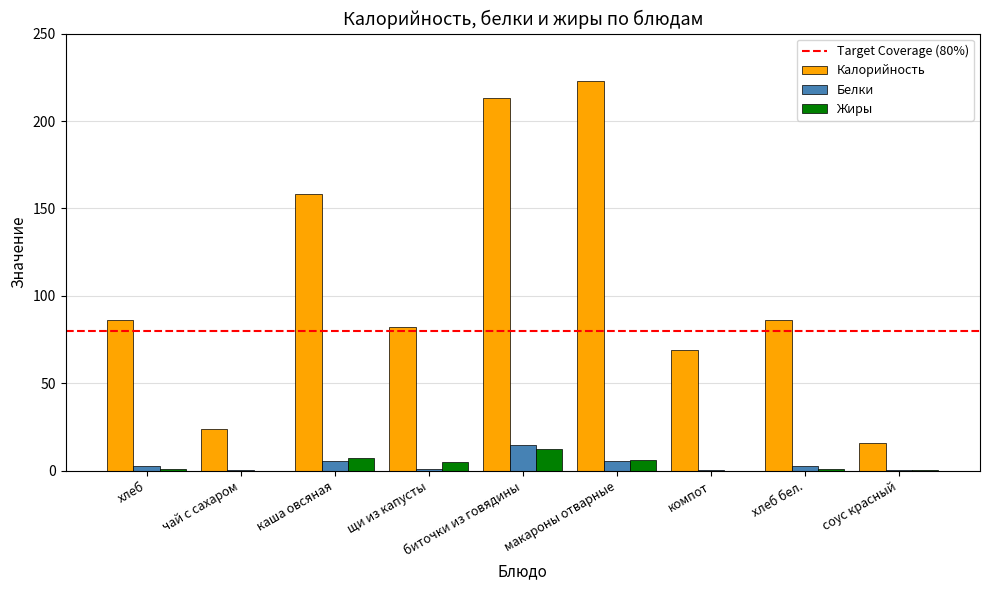

Count the number of categories in the chart.

9